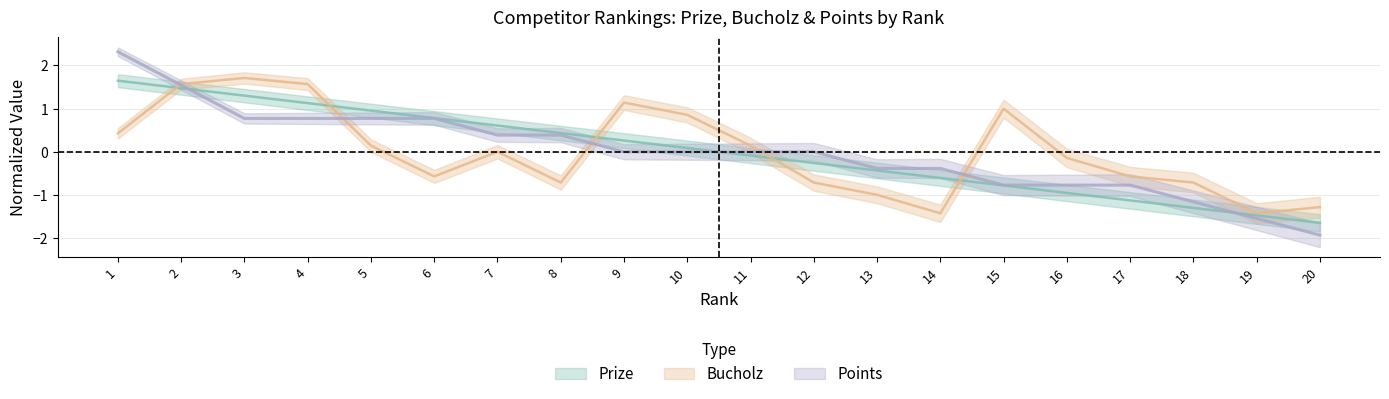

Reading left to right, transcribe all the data shown in this chart.

Prize: 1.6	1.5	1.3	1.1	1.0	0.8	0.6	0.4	0.3	0.1	-0.1	-0.3	-0.4	-0.6	-0.8	-1.0	-1.1	-1.3	-1.5	-1.6
Bucholz: 0.4	1.6	1.7	1.6	0.1	-0.6	0.0	-0.7	1.1	0.9	0.1	-0.7	-1.0	-1.4	1.0	-0.1	-0.6	-0.7	-1.4	-1.3
Points: 2.3	1.5	0.8	0.8	0.8	0.8	0.4	0.4	0.0	0.0	0.0	0.0	-0.4	-0.4	-0.8	-0.8	-0.8	-1.2	-1.5	-1.9